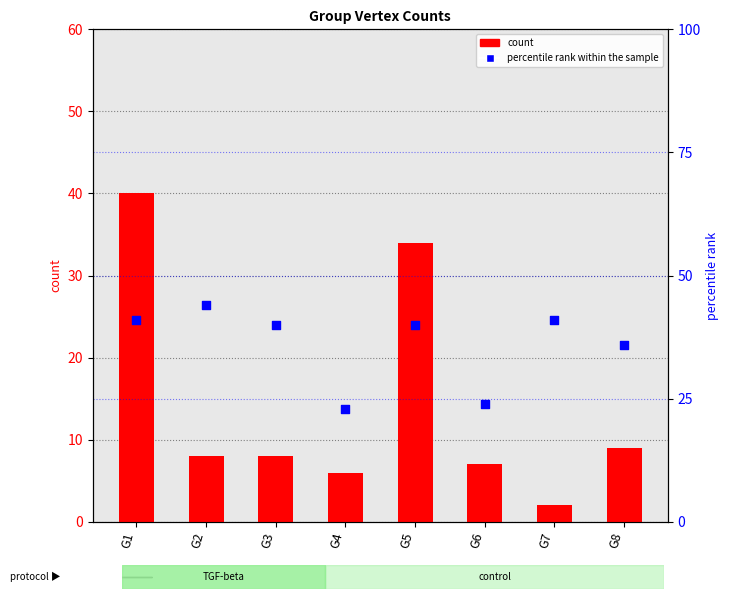

Which series contains the lowest Y value?

count